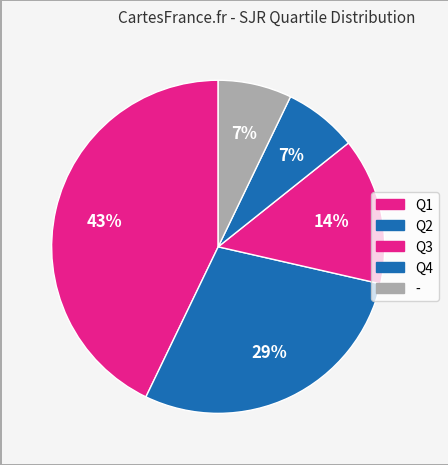

Count the number of slices in the pie.

5